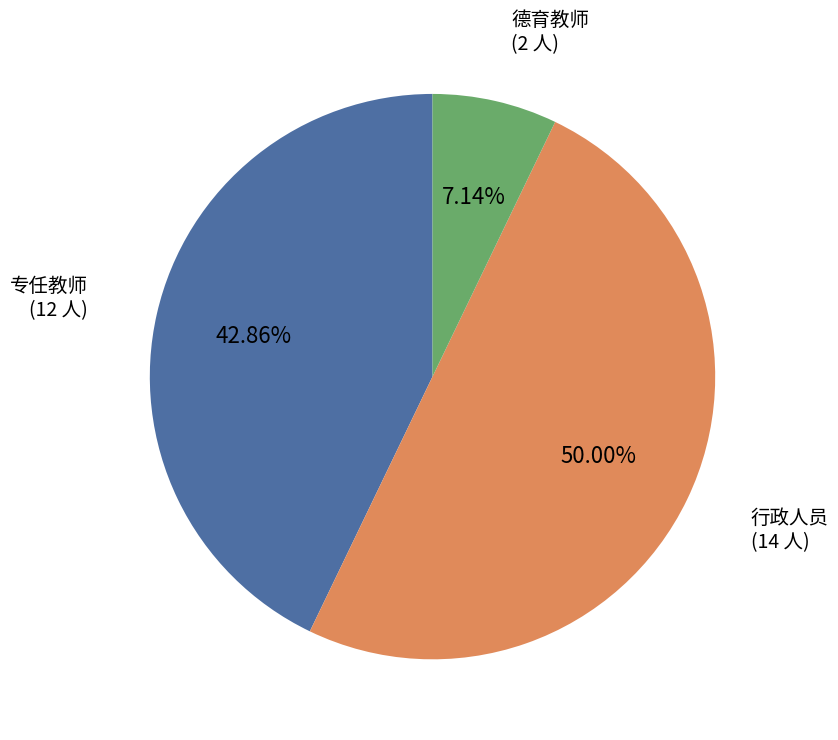

True or false: 专任教师 accounts for 36% of the total.

False